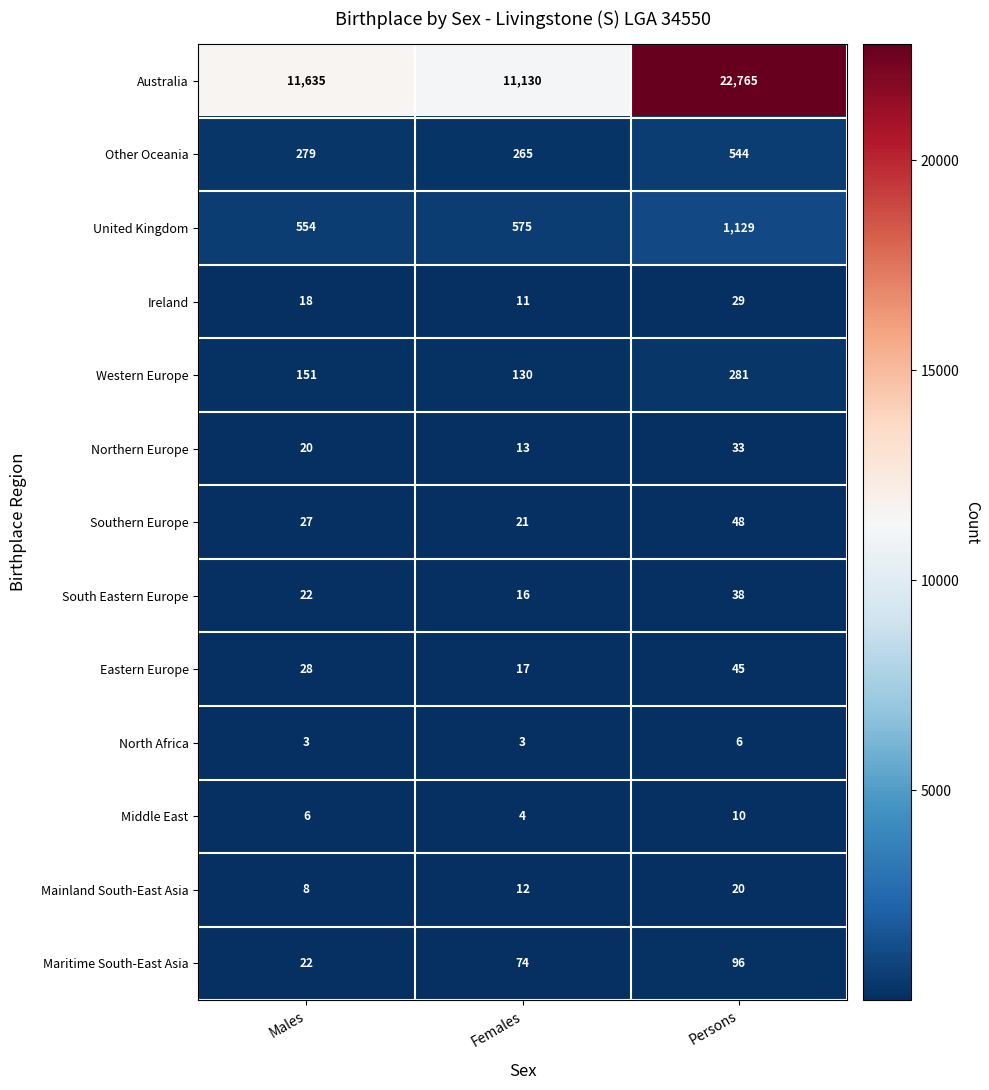

How many Southern Europe values are between 21 and 48?

3